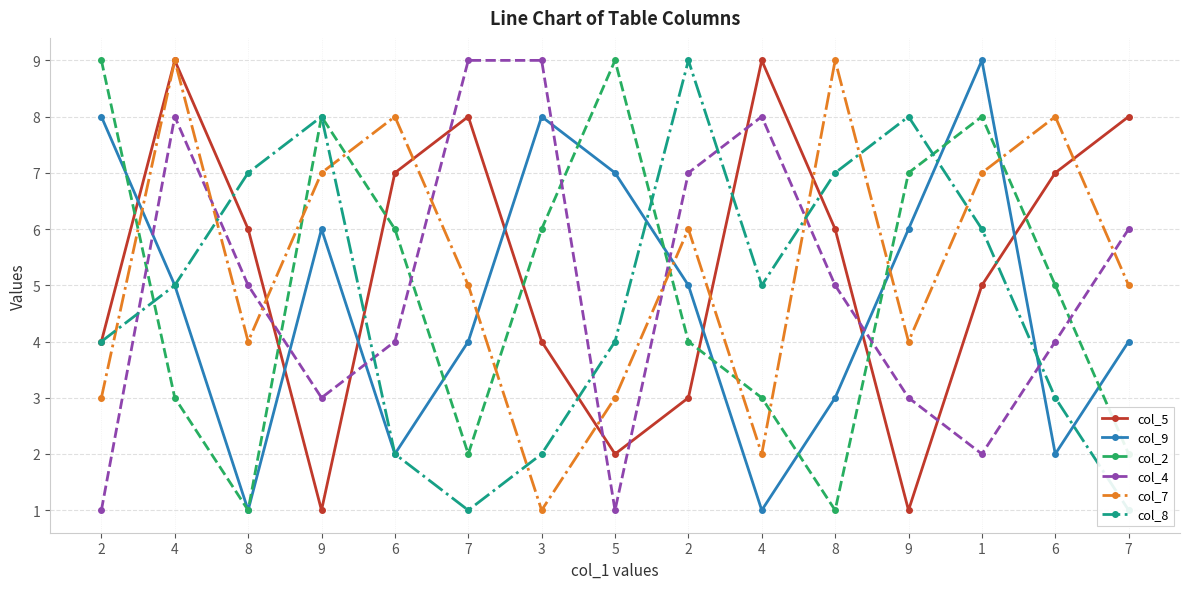

At which category does col_9 reach its first local peak?

9